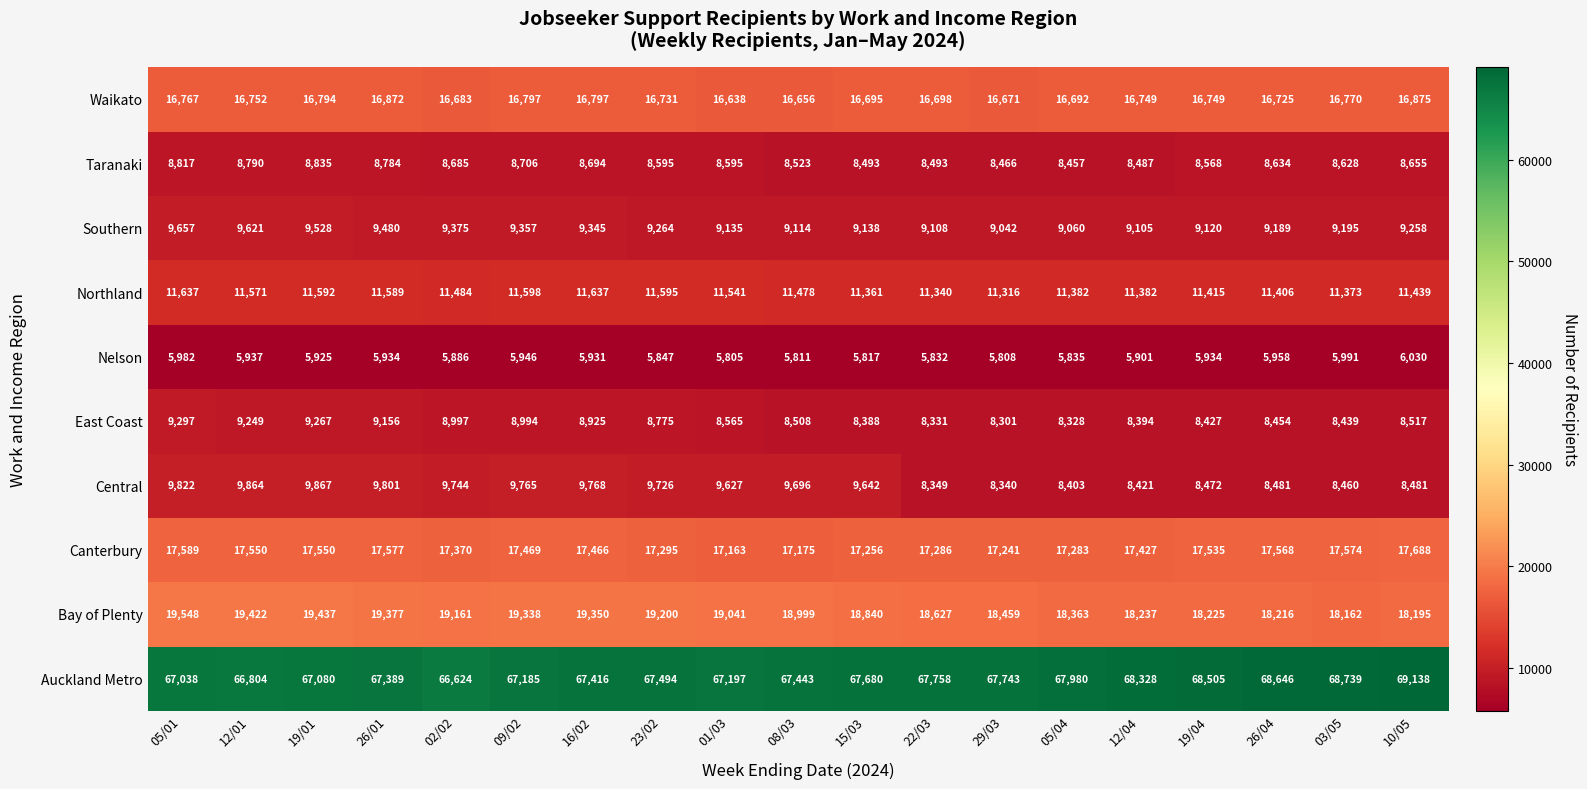

Is the value of East Coast at 10/05 greater than the value of Canterbury at 12/04?

No